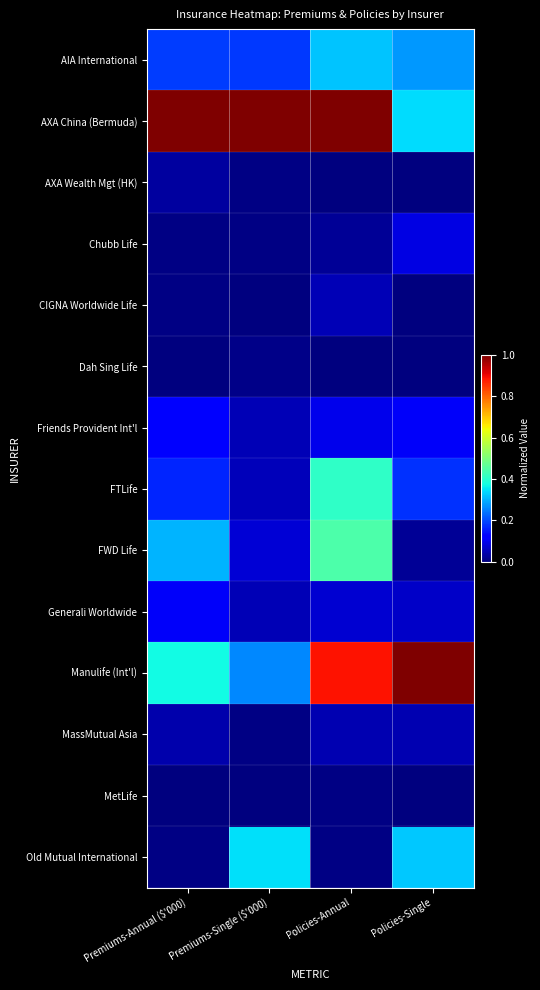

At how many categories does at least one series exceed 0?

4